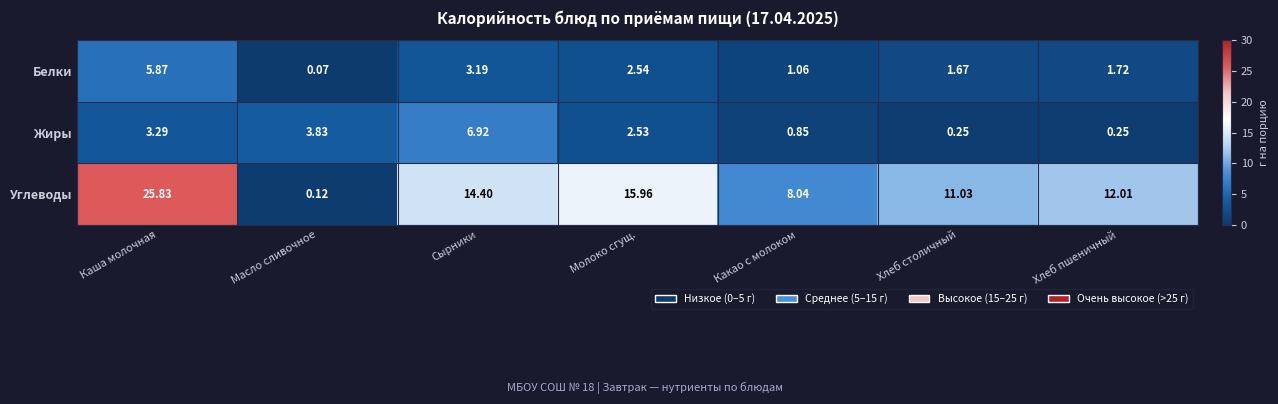

How many distinct data groups are displayed?

3